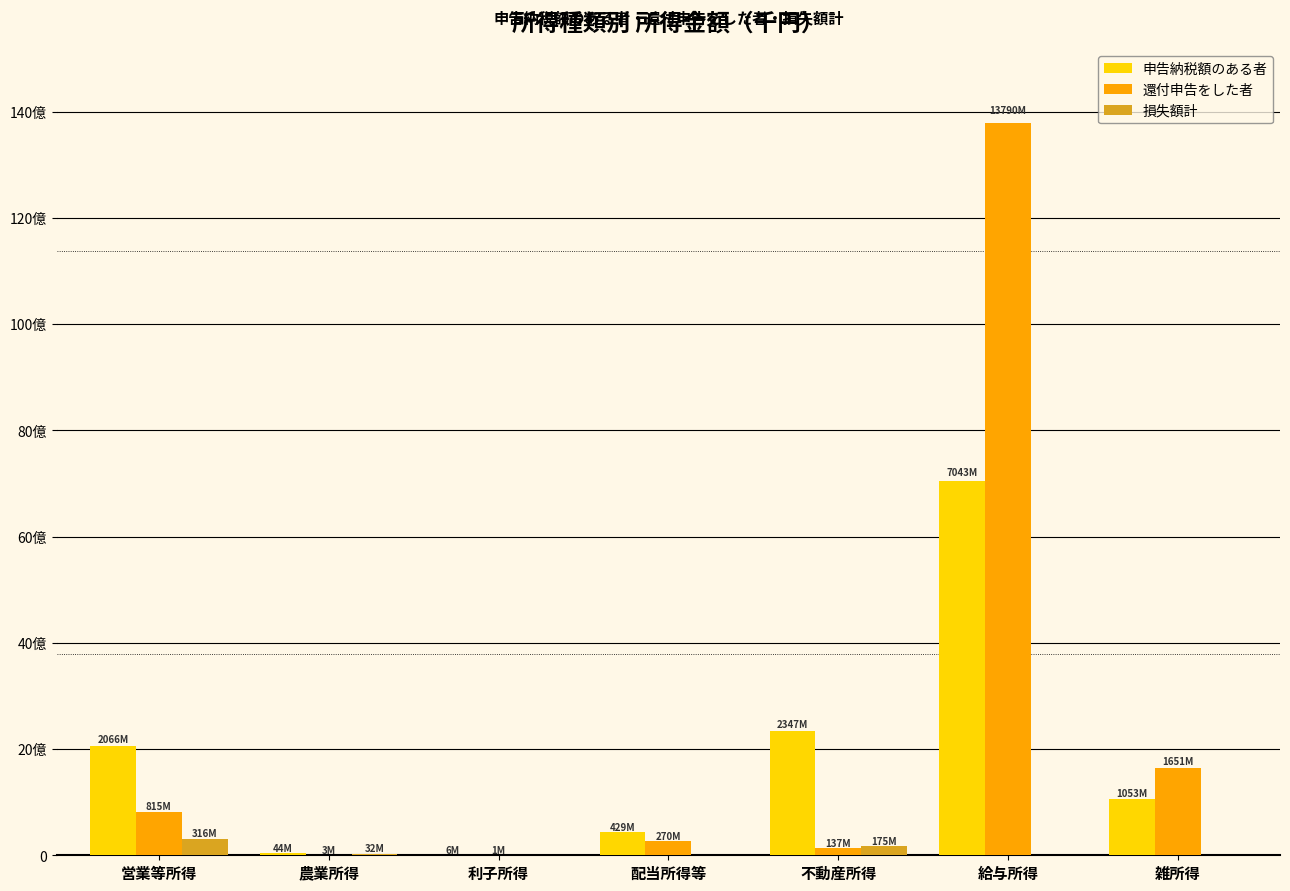

At which category is the sum across all series the highest?

給与所得